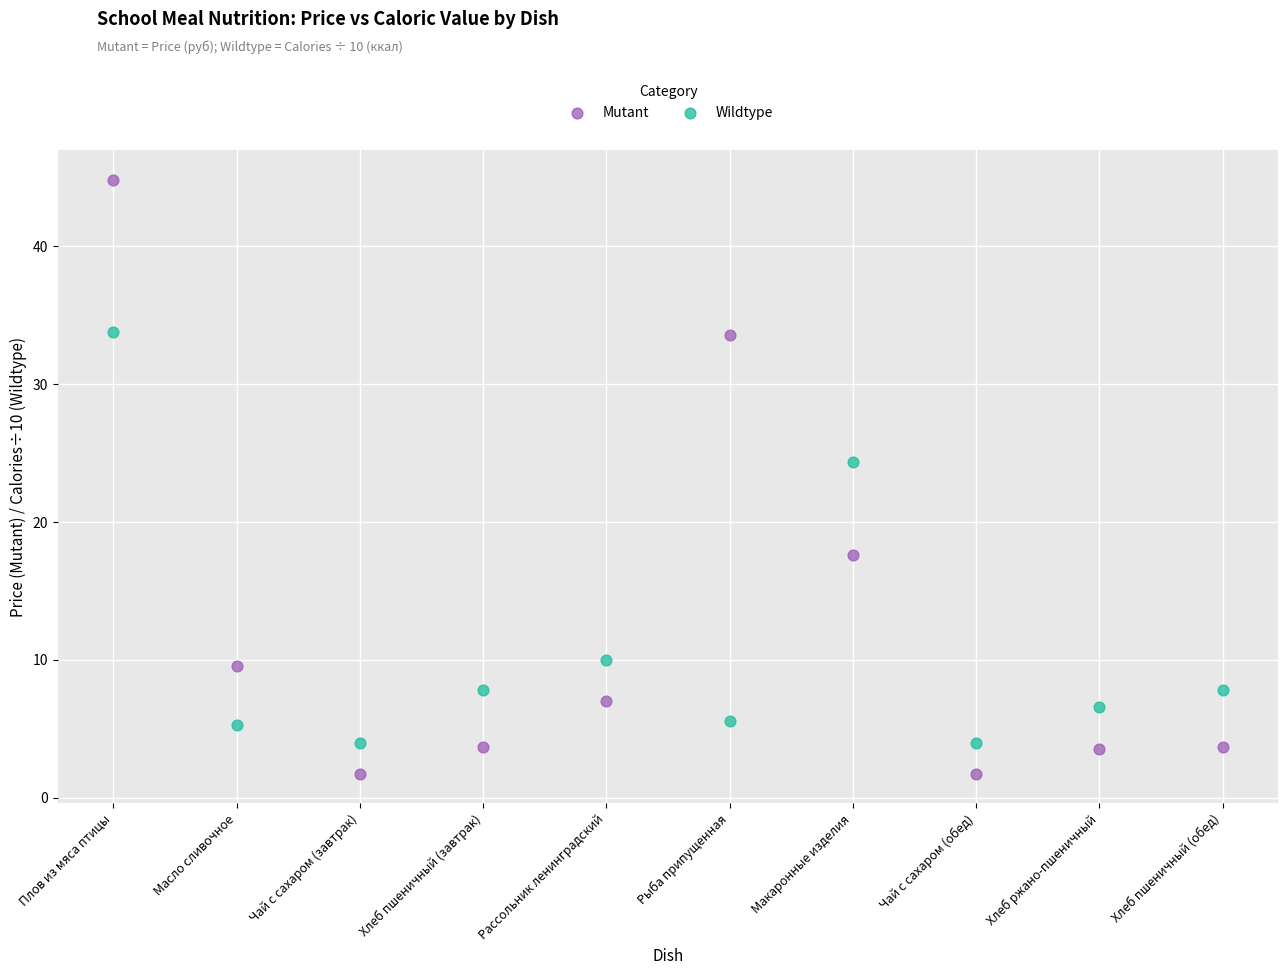

In the Mutant series, what Y value is closest to 23?

17.6